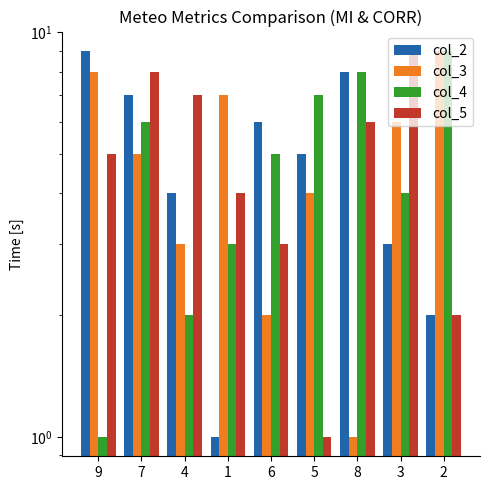

Is it true that col_4 equals 5 at 6?

True